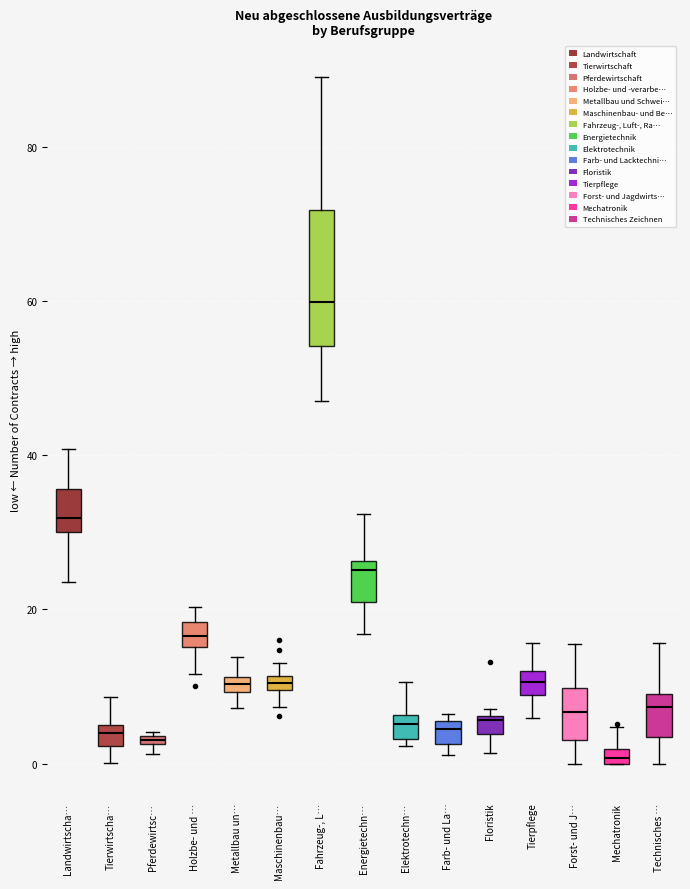

Where does the lower whisker of the box for Tierwirtscha… end on the y-axis? The values are not printed on the chart, so give them approximately, as read against the axis.

0